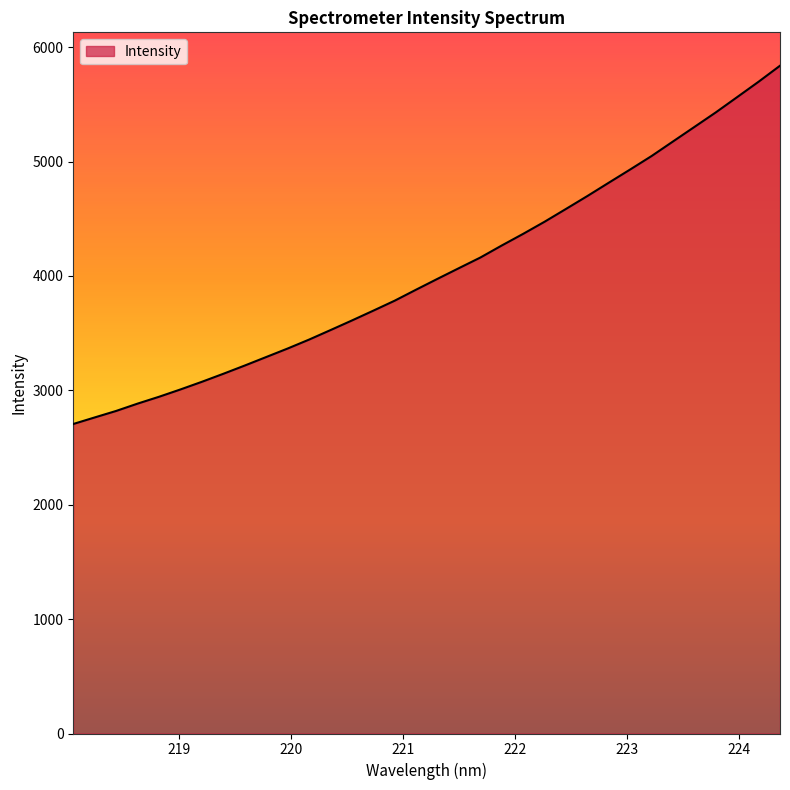

What is the difference between the maximum and minimum values?

3132.2